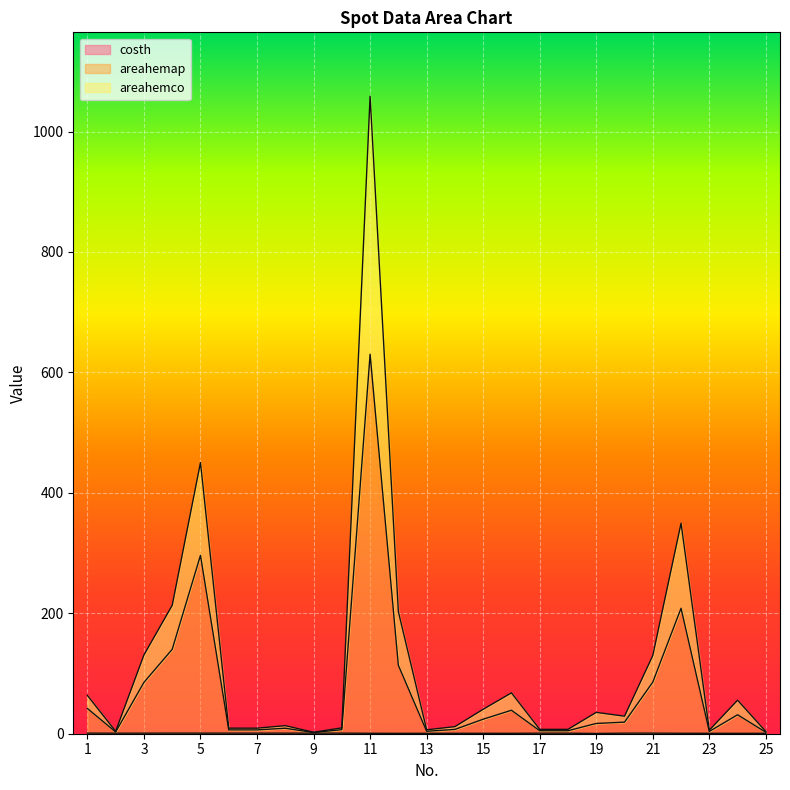

What is the value of the costh point at the 15th from the left?

0.7